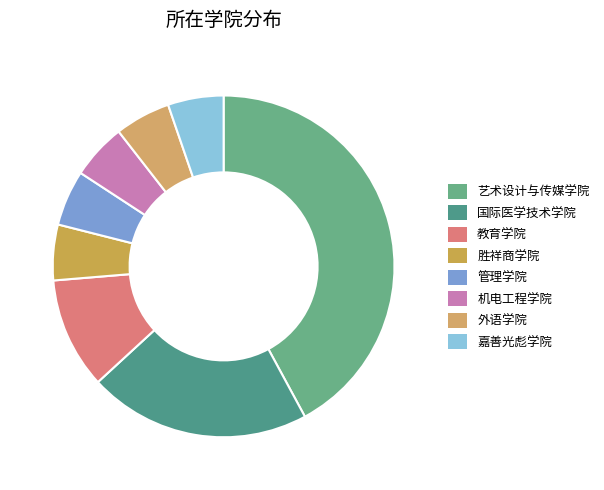

What is the largest slice in the pie chart?

艺术设计与传媒学院